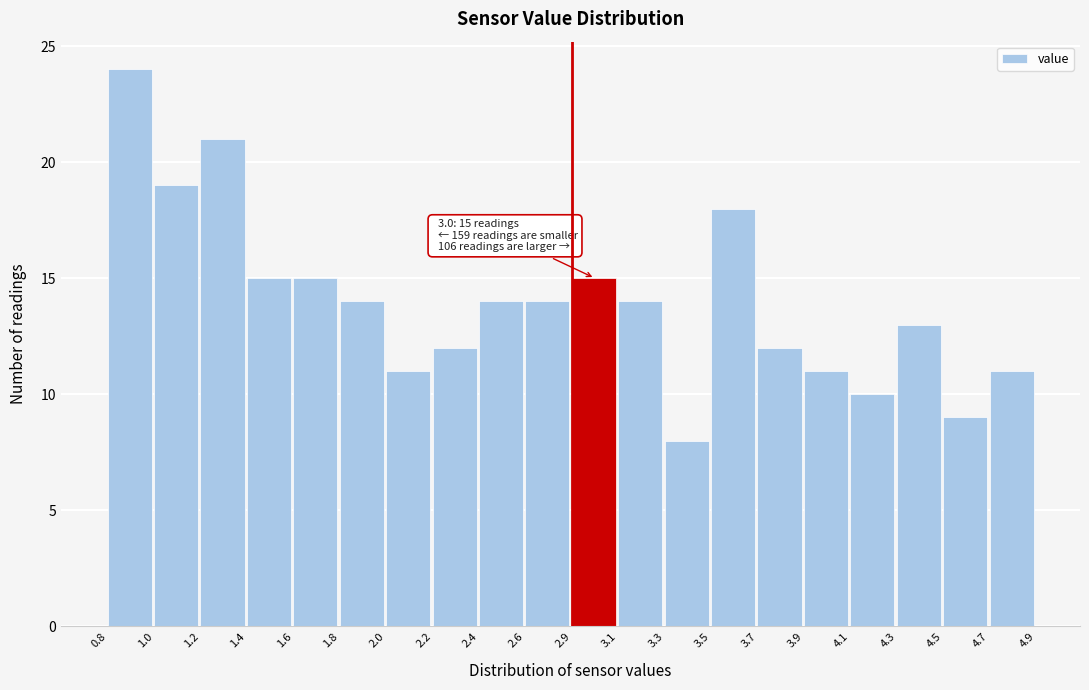

Reading left to right, list all the values displayed in this chart.

24	19	21	15	15	14	11	12	14	14	15	14	8	18	12	11	10	13	9	11